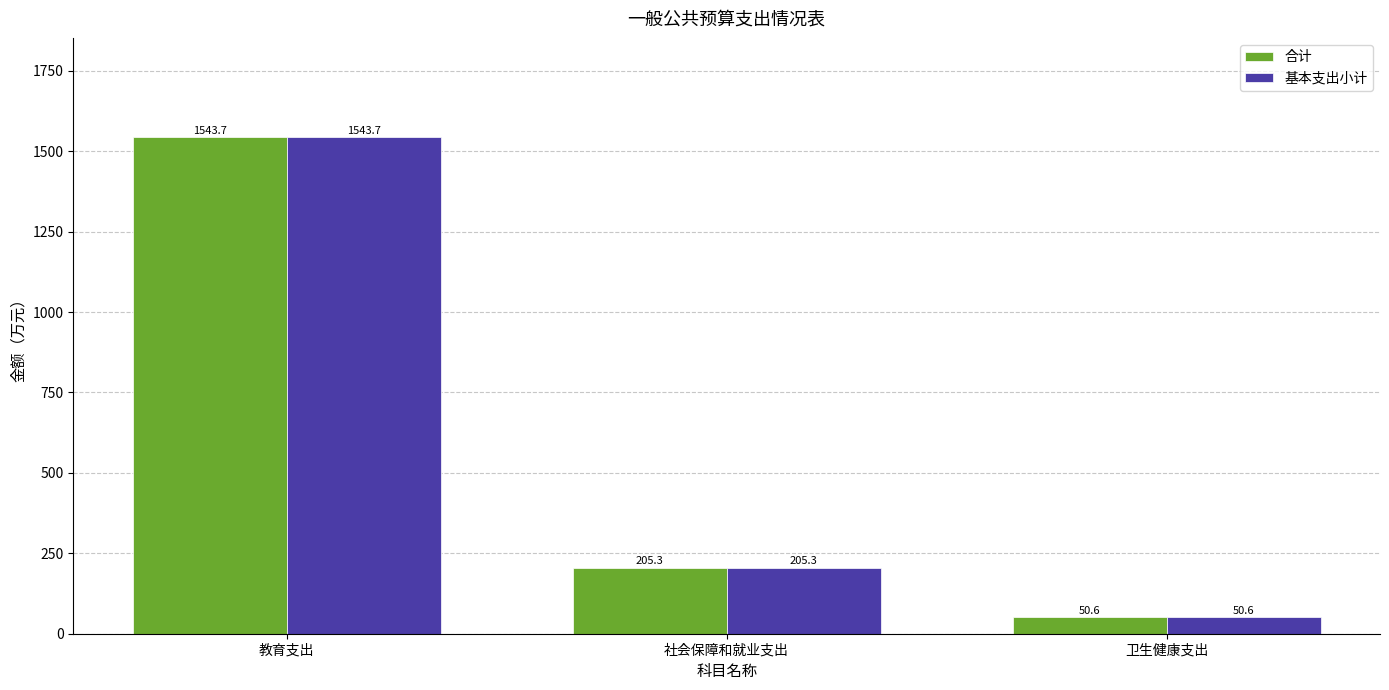

What is the sum of the 基本支出小计 values at 卫生健康支出 and 社会保障和就业支出?

255.8